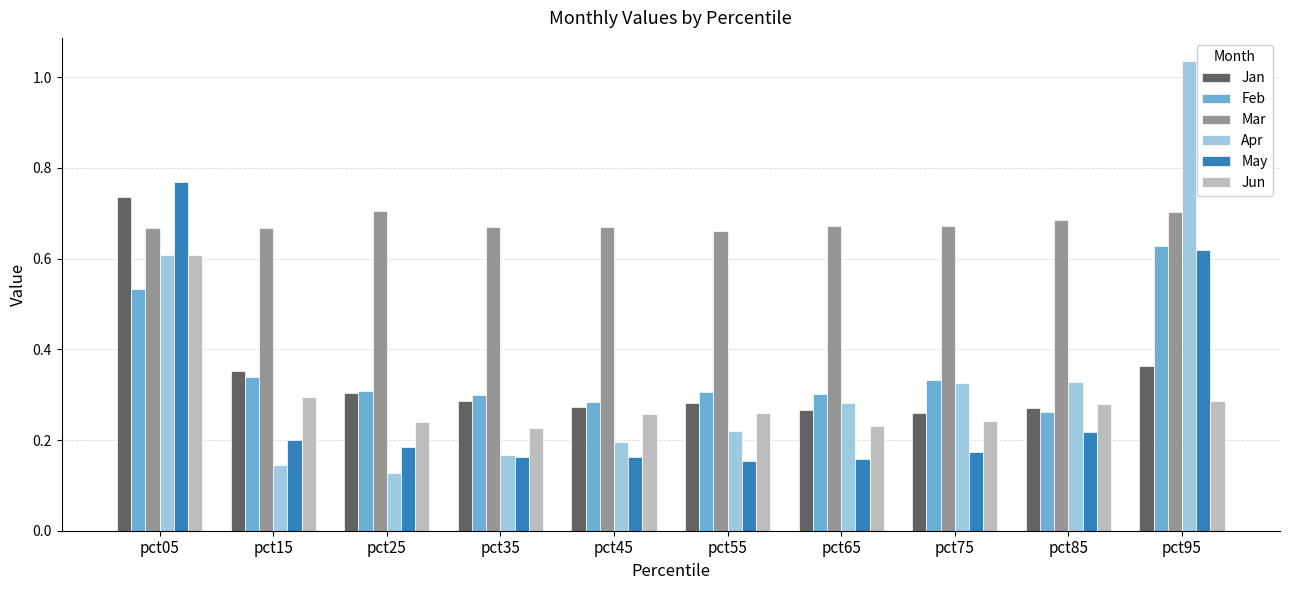

Between pct75 and pct85, which series saw the biggest shift?

Feb